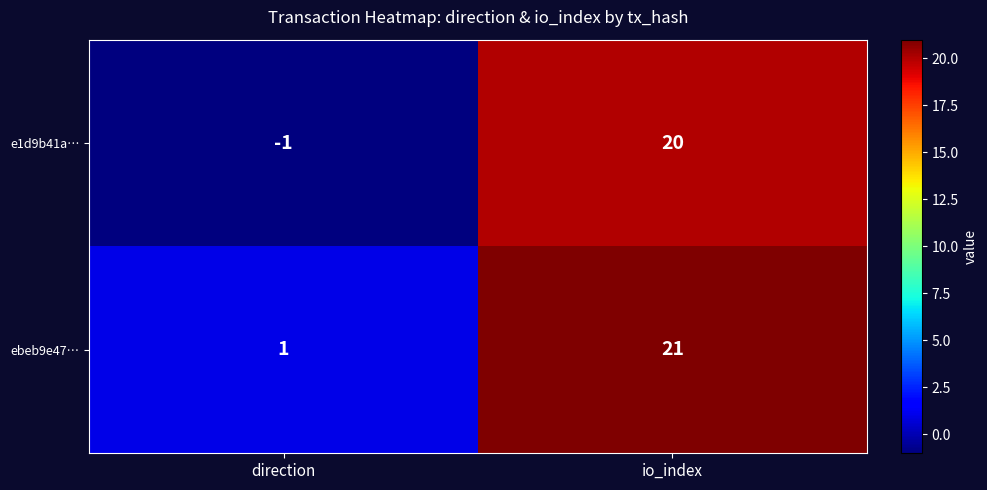

At which label is e1d9b41a… closest to 9?

direction